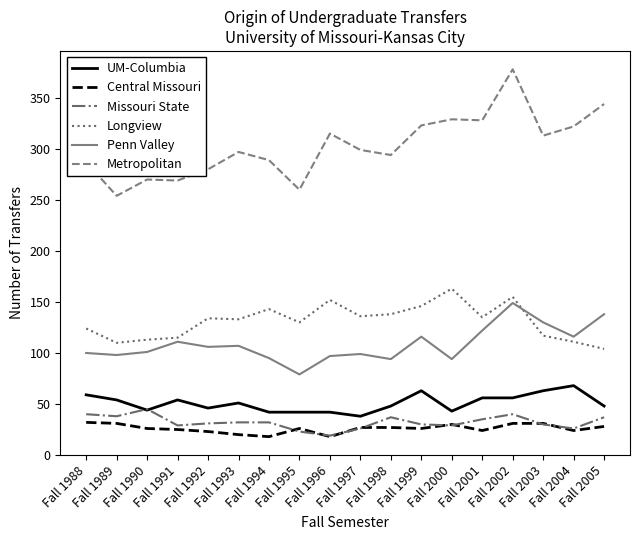

What is the sum of the Missouri State values at Fall 2004 and Fall 1999?

56